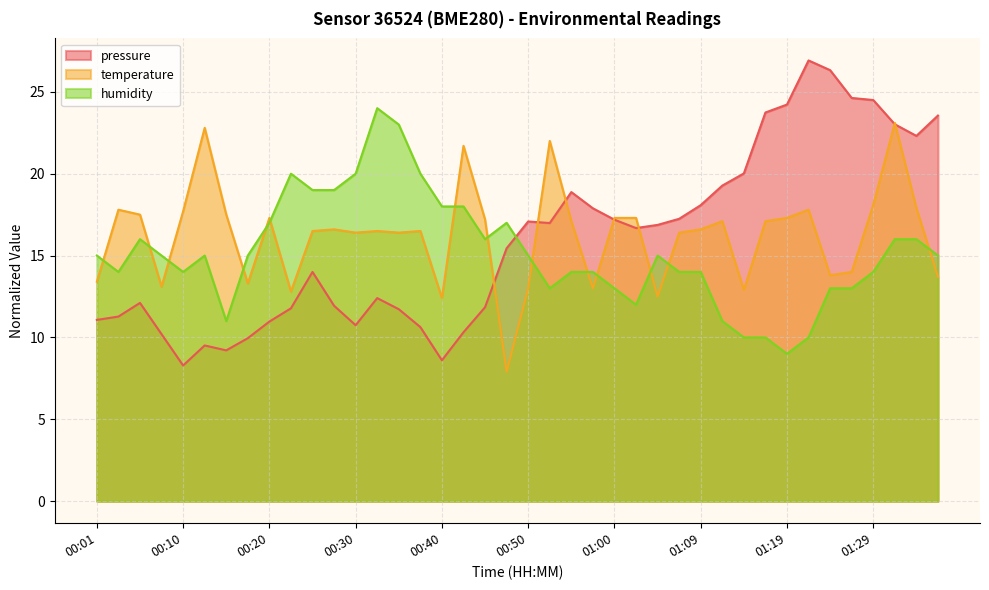

Rank the series at 00:01 from lowest to highest value.

pressure, temperature, humidity